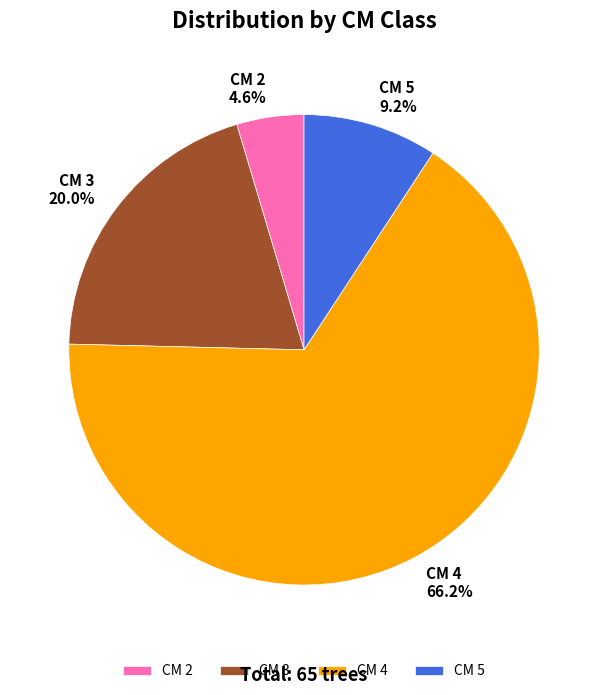

Approximately how many times larger is the value at CM 3 compared to CM 2?

4.3